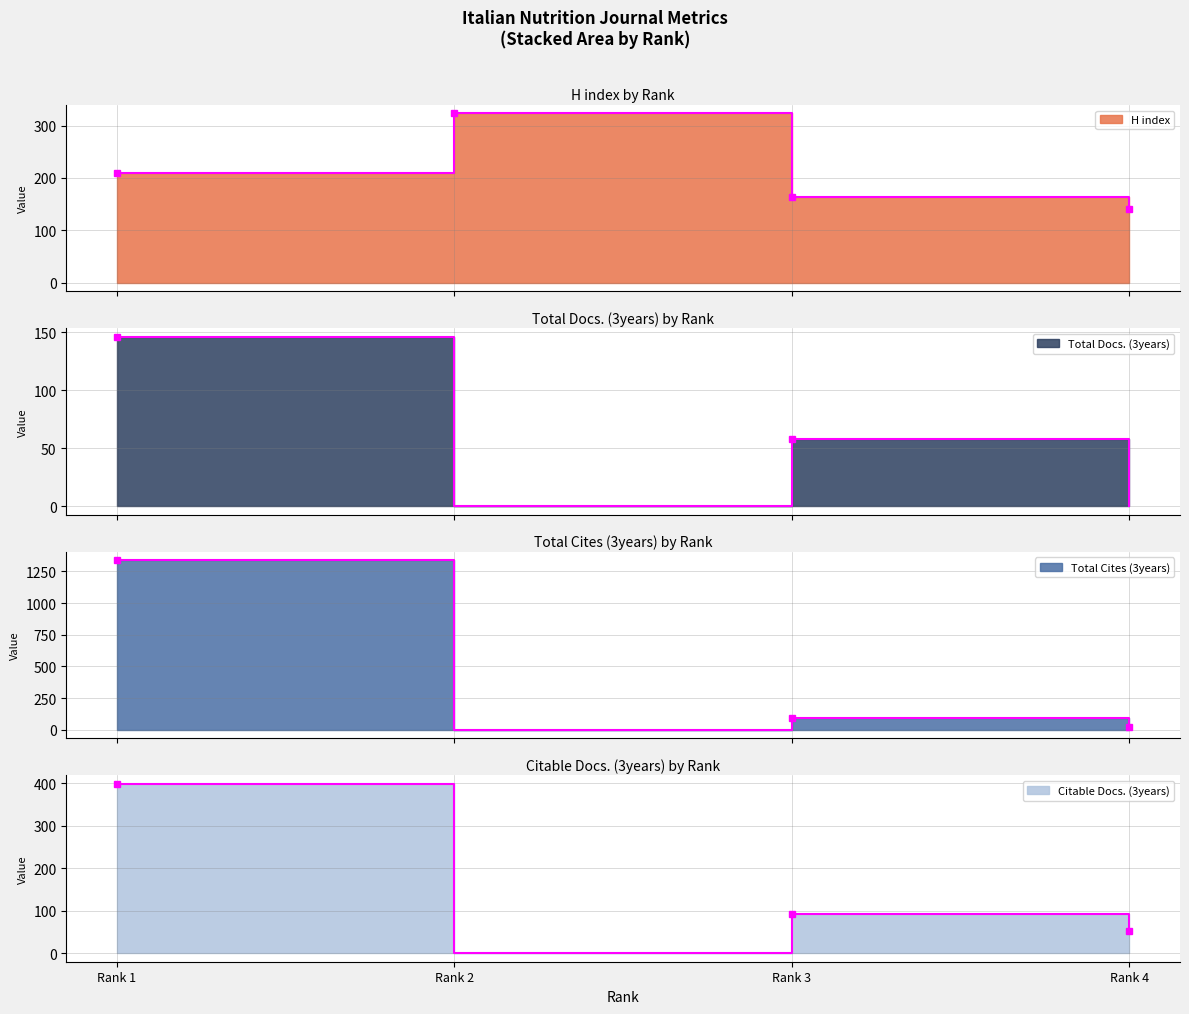

Which category has the highest value across all series?

Rank 1